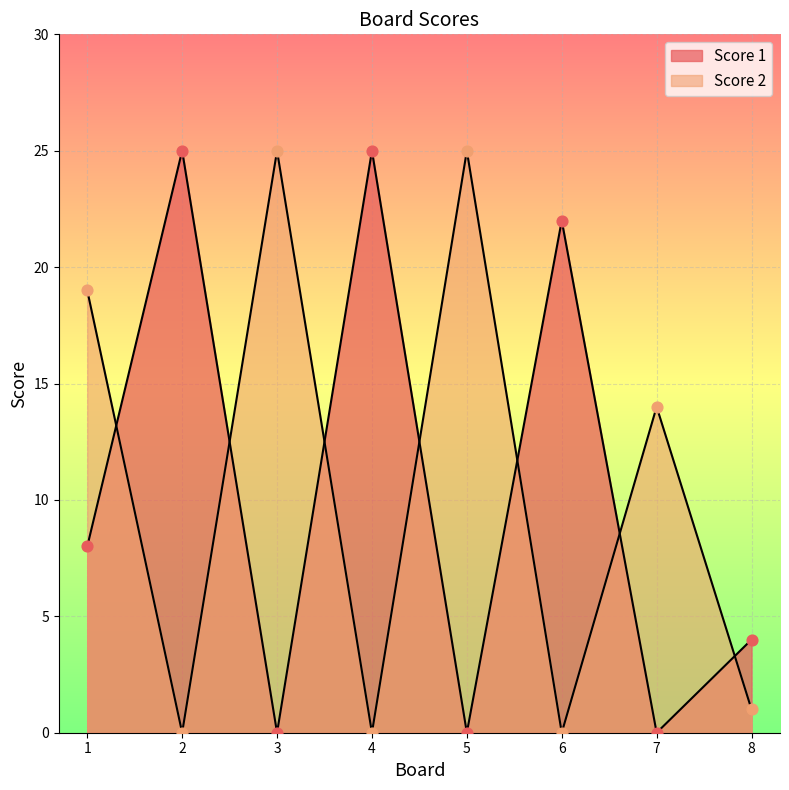

What is the total value across all series at 5?

25